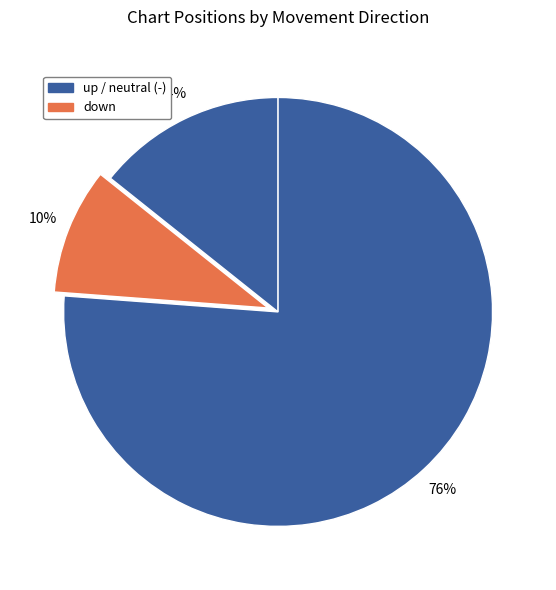

How many segments does this pie chart have?

3